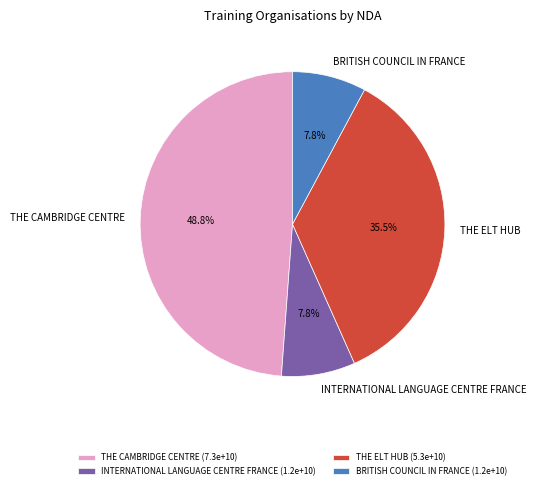

What percentage is NOT represented by BRITISH COUNCIL IN FRANCE?

92.2%